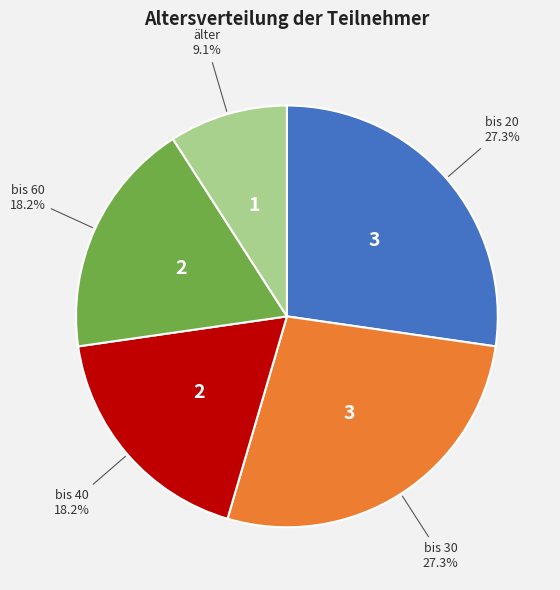

To the nearest percent, what is the average slice percentage?

20%